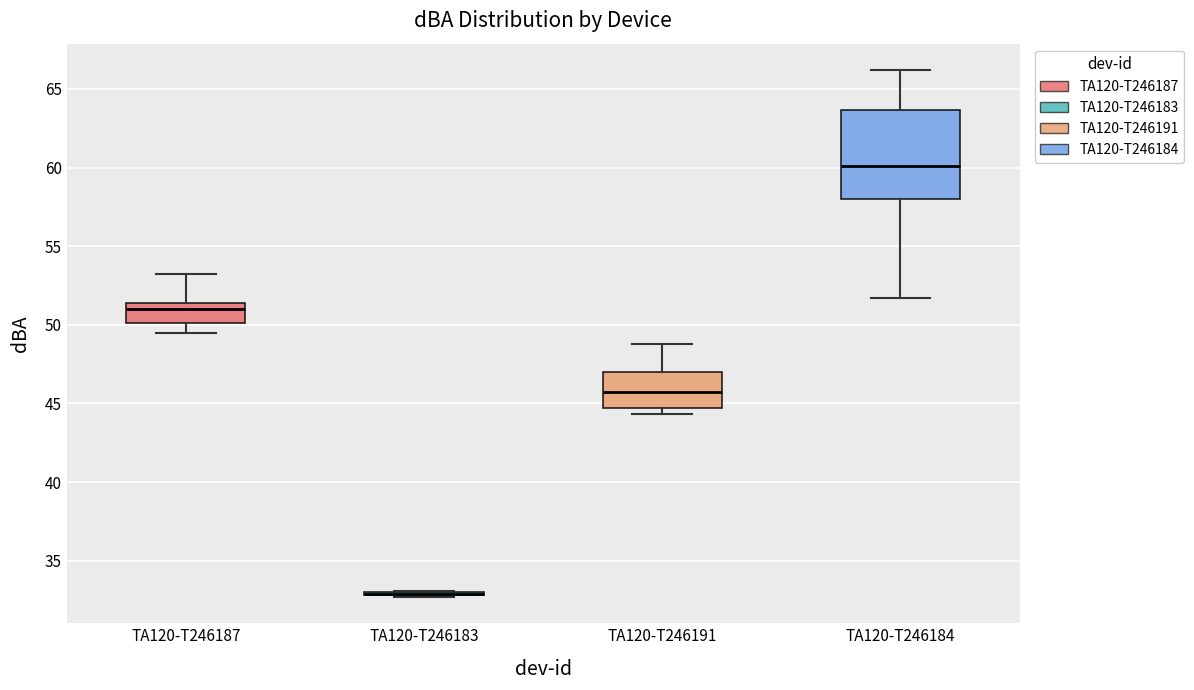

Reading left to right, transcribe this box plot: for each box, give where its median line is, the range the box spans, and where its two whiskers end, as read against the y-axis. The values are not printed on the chart, so give them approximately, as read against the axis.

TA120-T246187: median 51.0, box 50.0 to 51.5, whiskers 49.5 to 53.0
TA120-T246183: box collapsed to a line at 33.0, whiskers 32.5 to 33.0
TA120-T246191: median 46.0, box 44.5 to 47.0, whiskers 44.5 (just below the box's lower edge) to 49.0
TA120-T246184: median 60.0, box 58.0 to 63.5, whiskers 51.5 to 66.0